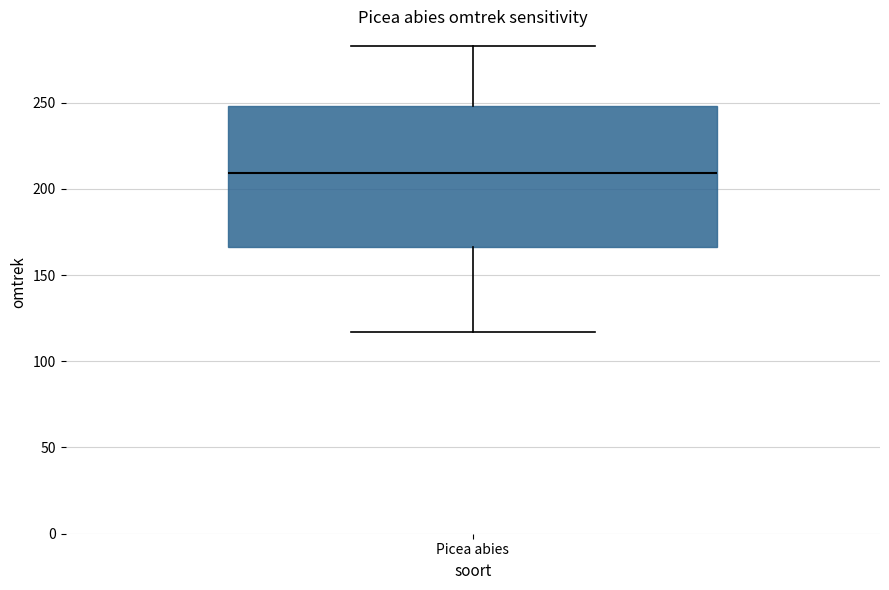

Read this box plot against the y-axis: the position of the median line, the range covered by the box, and the ends of both whiskers. The values are not printed on the chart, so give them approximately, as read against the axis.

median 210, box 165 to 250, whiskers 115 to 285